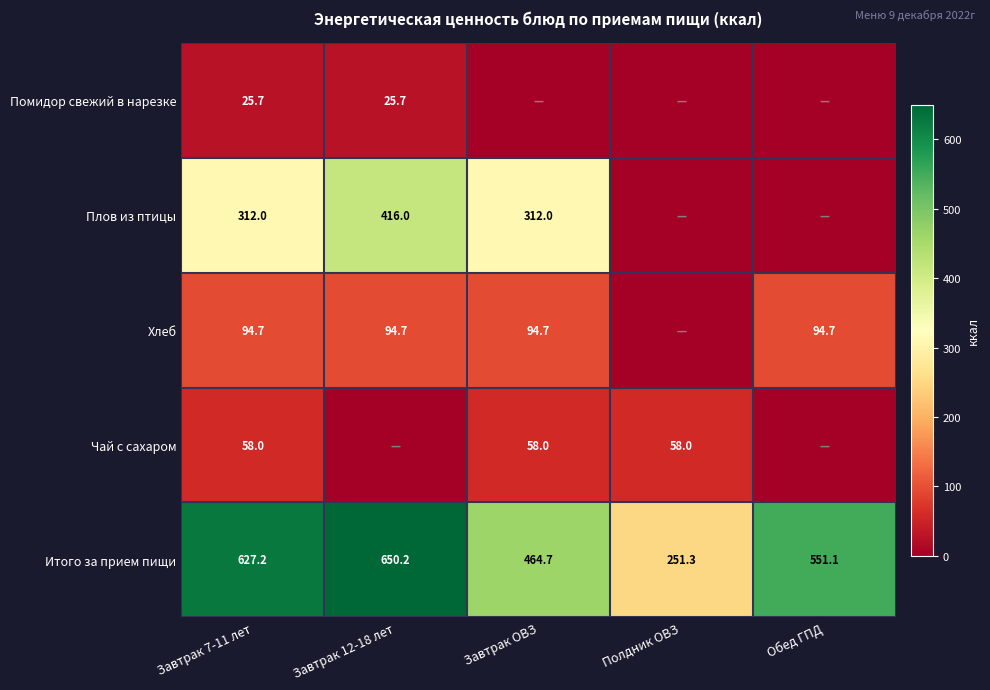

How many values in the Итого за прием пищи series are below 551?

2